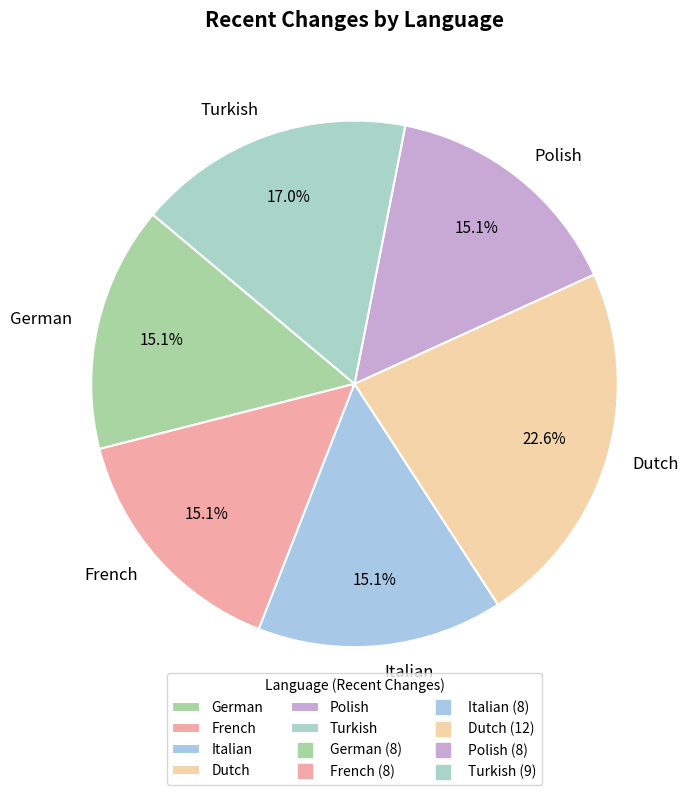

What is the largest slice in the pie chart?

Dutch